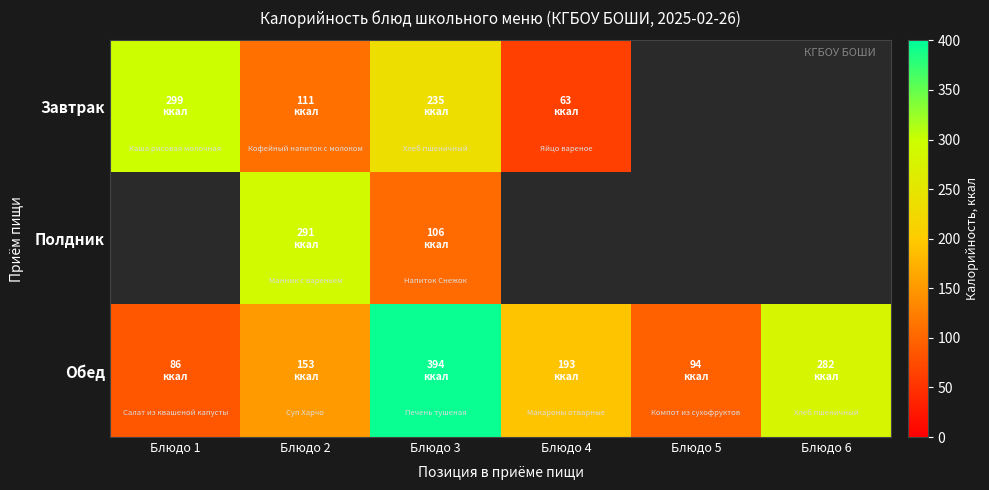

Reading left to right, what are all the values shown in this chart?

Завтрак: Блюдо 1=298.8	Блюдо 2=110.7	Блюдо 3=235.0	Блюдо 4=63.0	Блюдо 5=0.0	Блюдо 6=0.0
Полдник: Блюдо 1=0.0	Блюдо 2=290.6	Блюдо 3=106.2	Блюдо 4=0.0	Блюдо 5=0.0	Блюдо 6=0.0
Обед: Блюдо 1=85.7	Блюдо 2=152.8	Блюдо 3=394.0	Блюдо 4=193.2	Блюдо 5=94.2	Блюдо 6=282.0